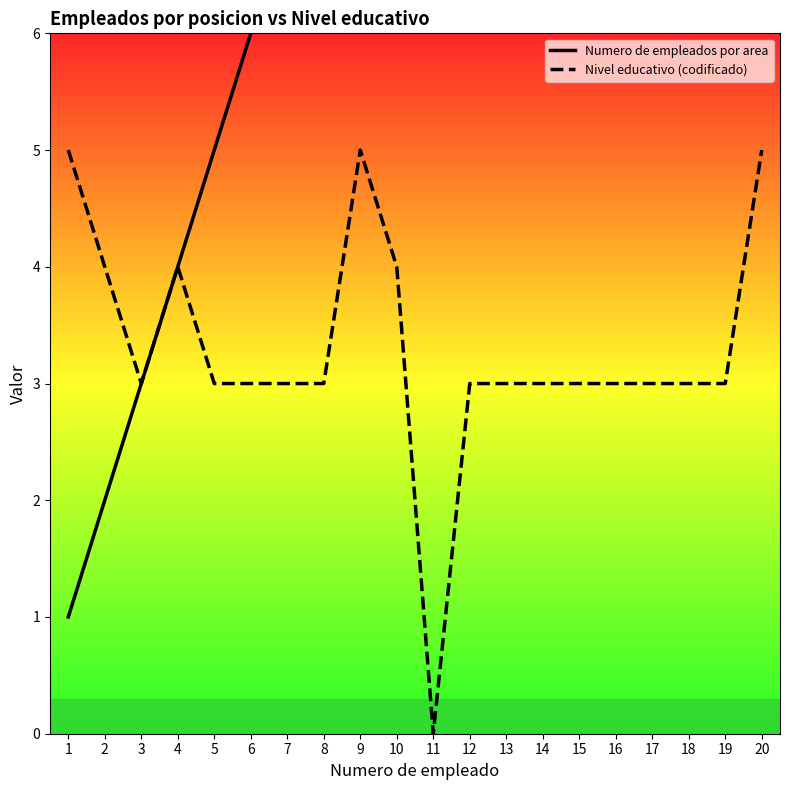

Read the Nivel educativo (codificado) value at 9.

5